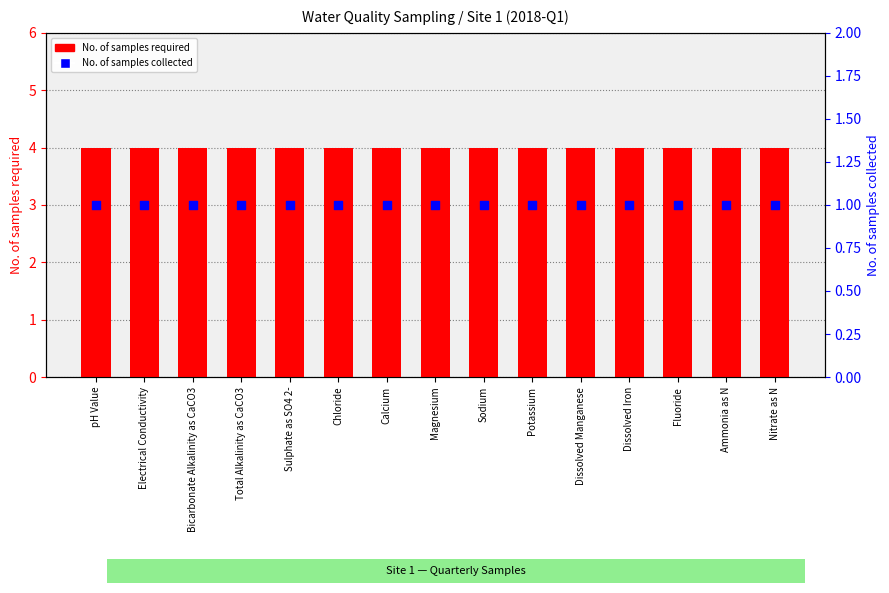

Which series reaches the minimum Y coordinate?

No. of samples collected